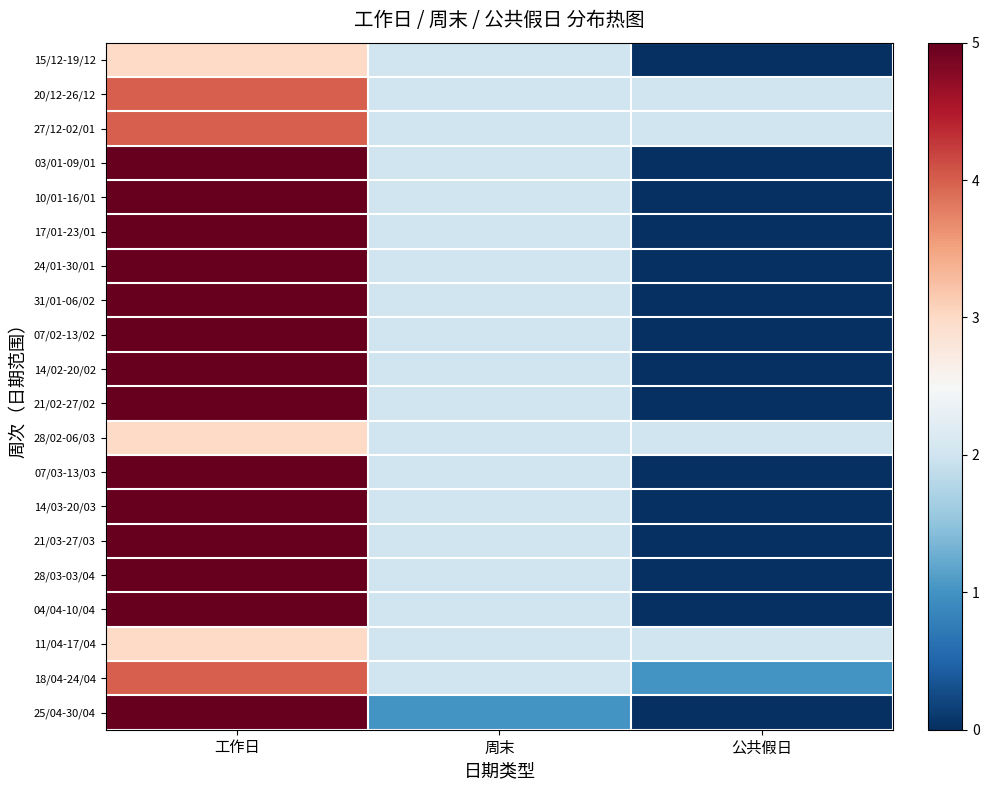

What is the difference between the highest and lowest values at 工作日?

2